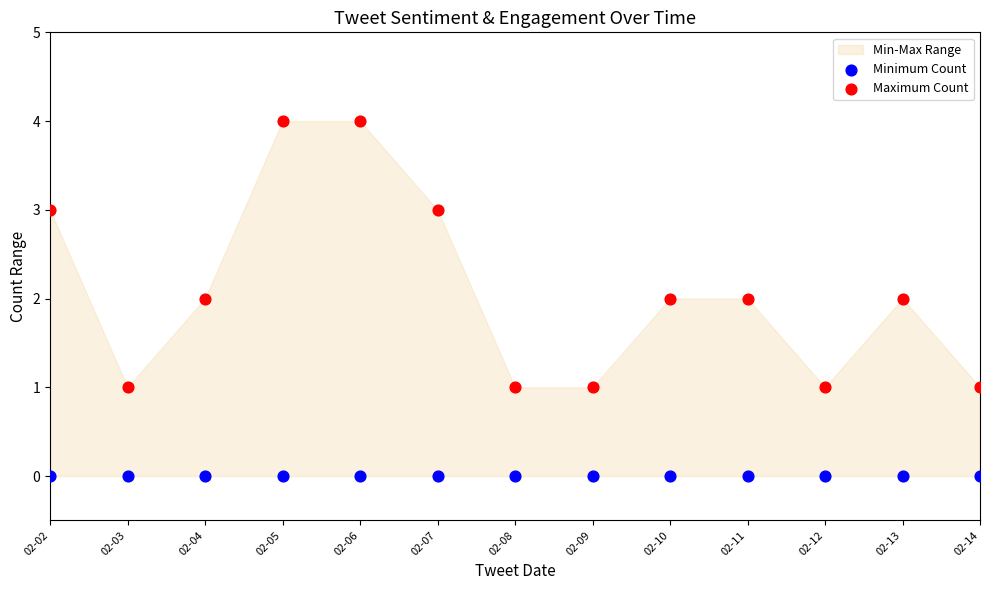

Which series reaches the minimum Y coordinate?

Minimum Count